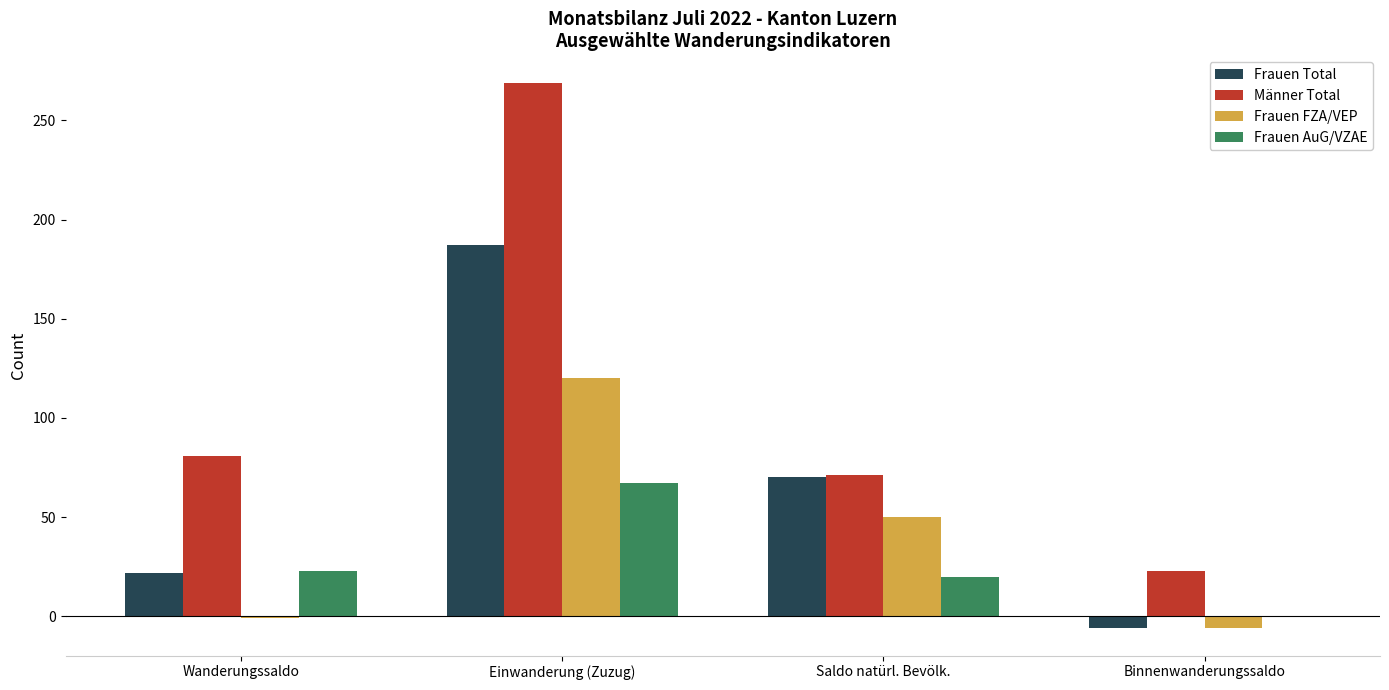

Which category has the highest value across all series?

Einwanderung (Zuzug)